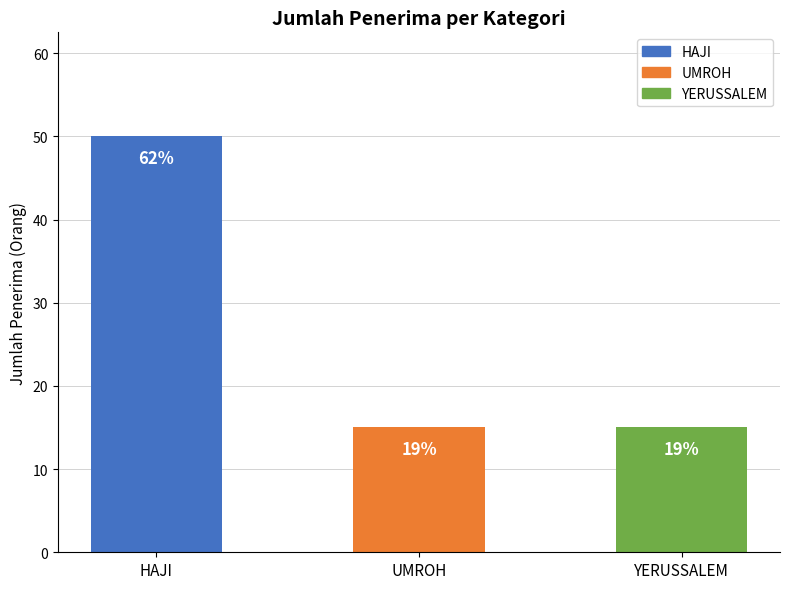

Which category has the lowest value across all series?

UMROH